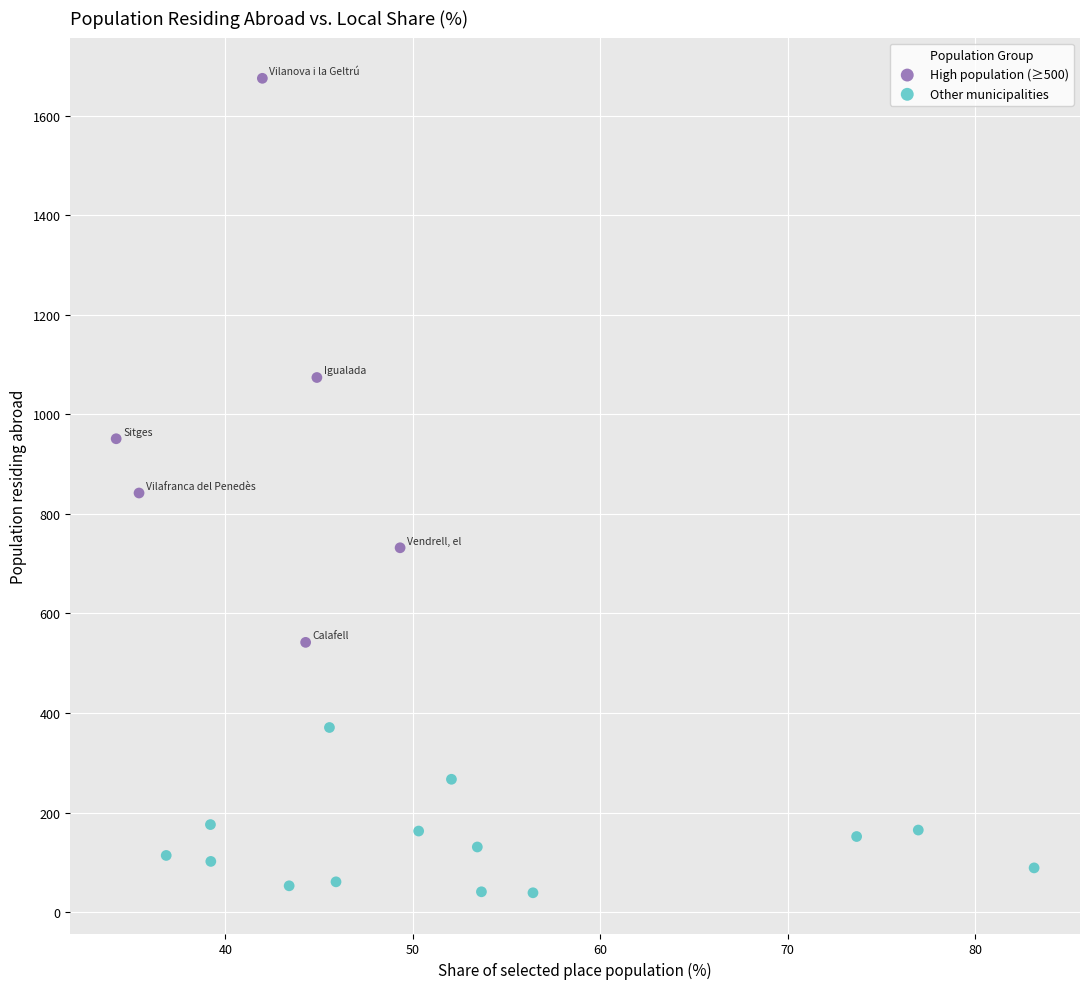

Which series contains the lowest Y value?

Other municipalities